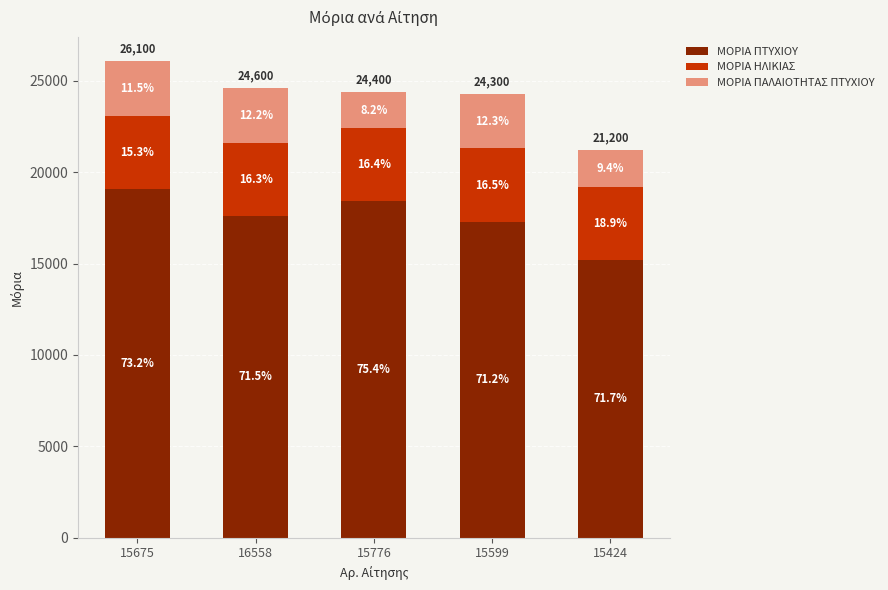

Does the chart contain any negative values?

No